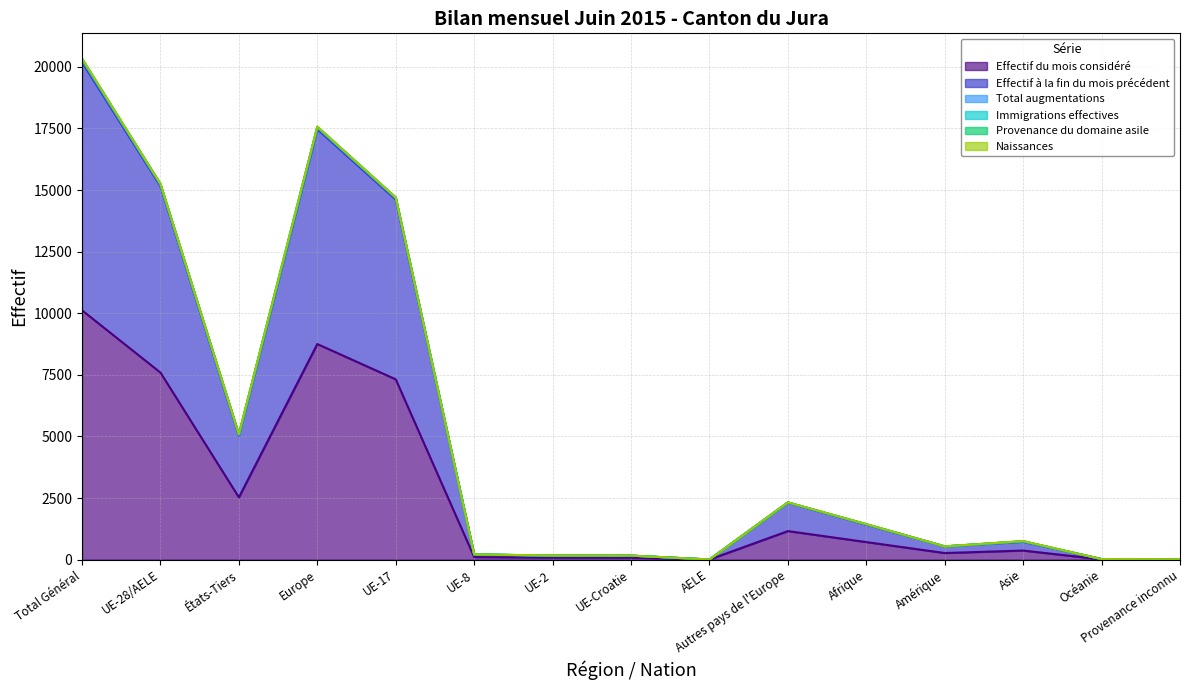

How many values in the Effectif à la fin du mois précédent series are below 726?

7